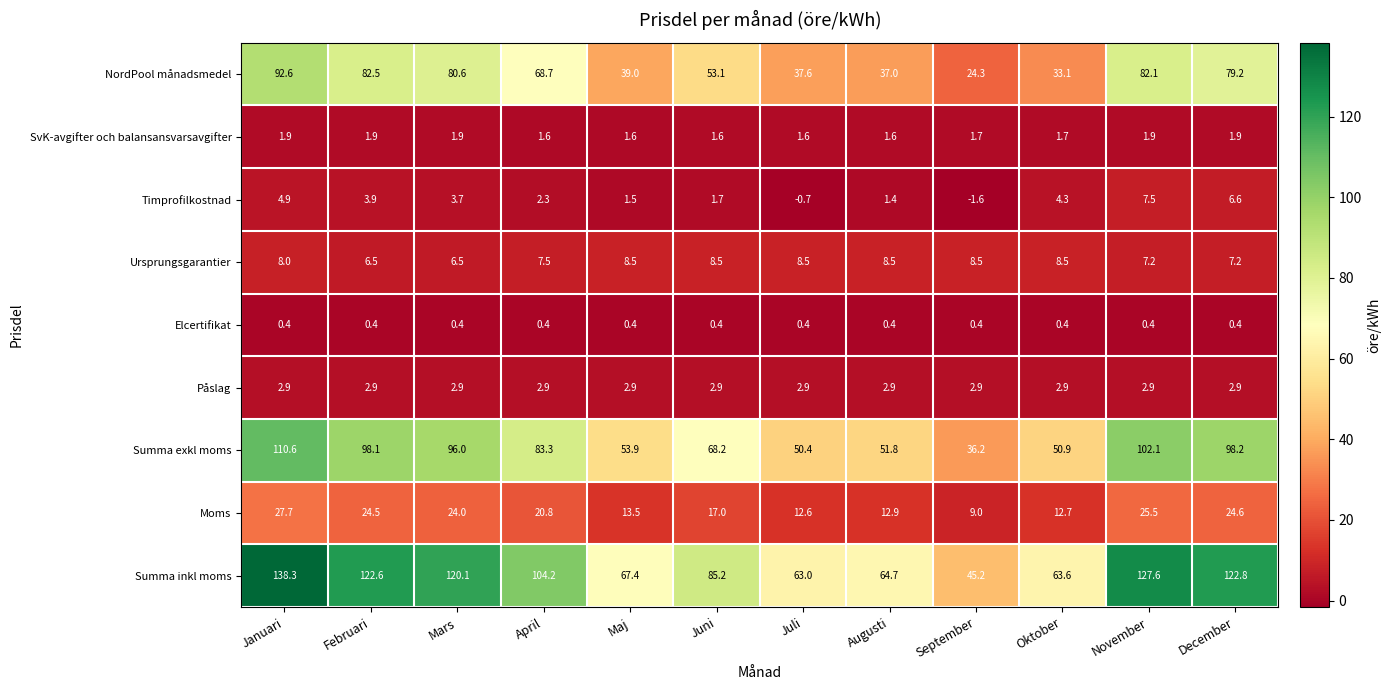

The value of Ursprungsgarantier at Januari is 2.4. True or false?

False